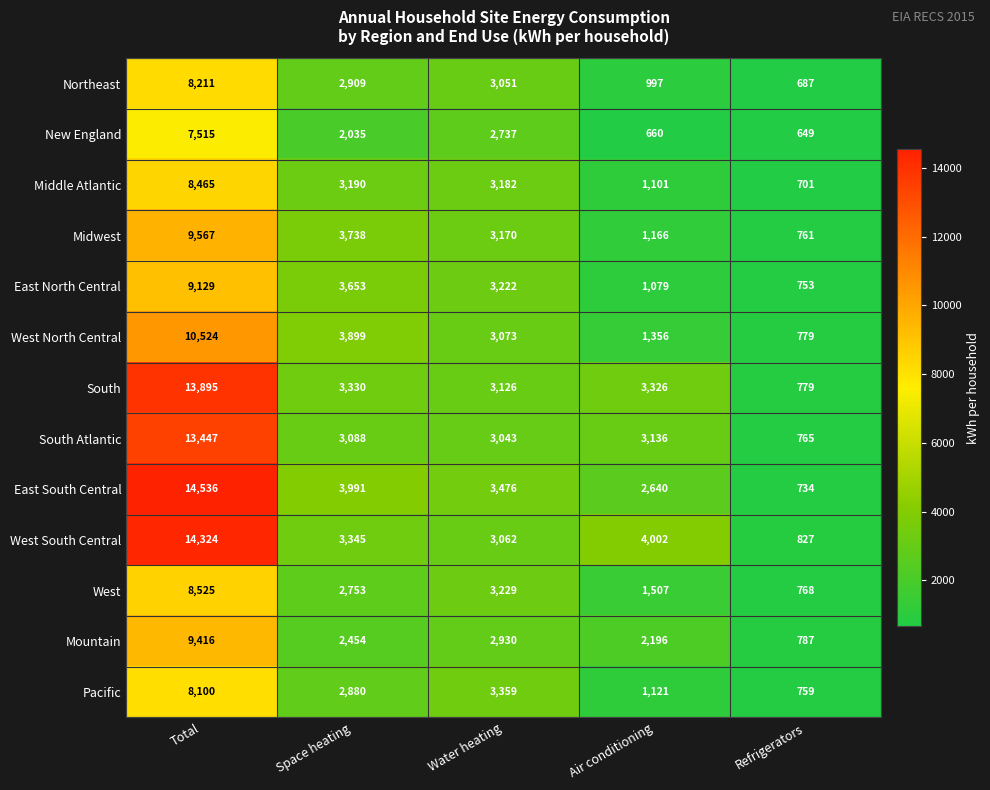

What is the sum of the Pacific values at Air conditioning and Refrigerators?

1880